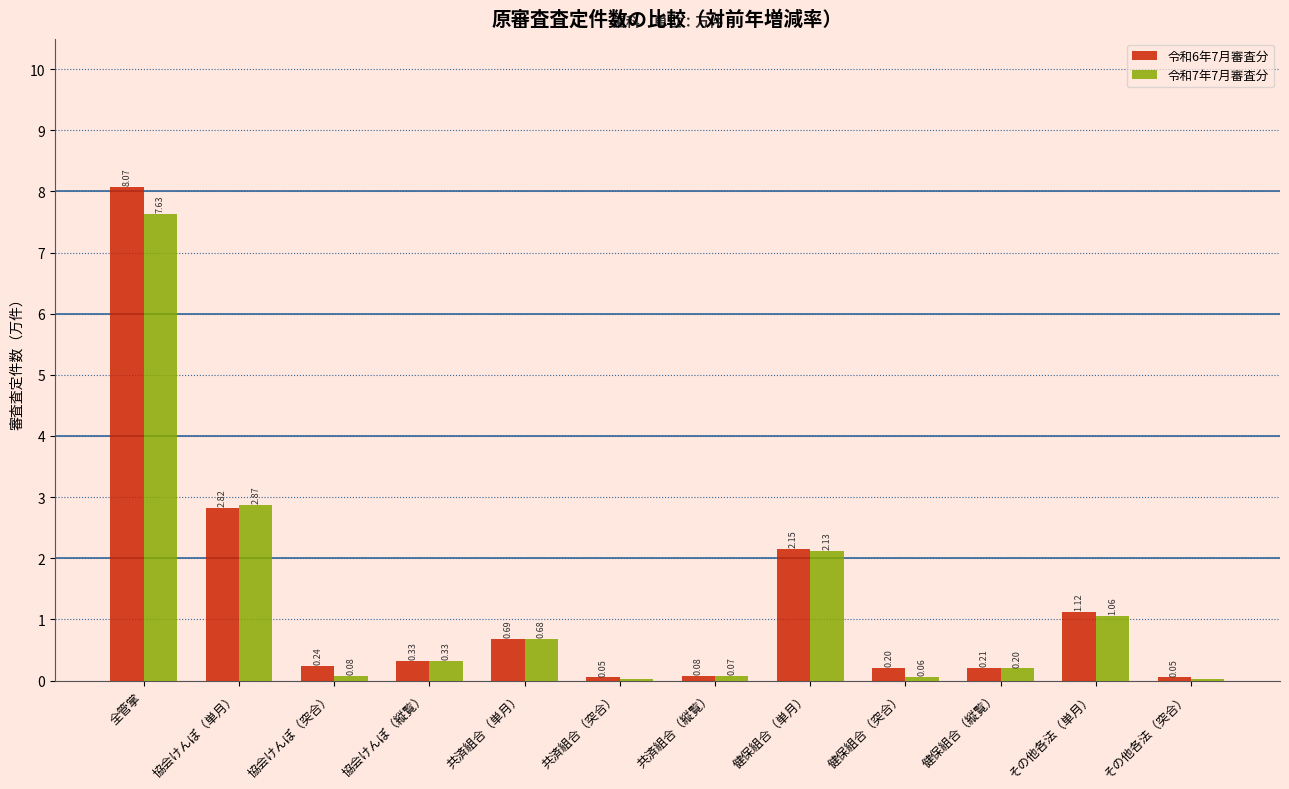

Which series has the largest total across all categories?

令和6年7月審査分